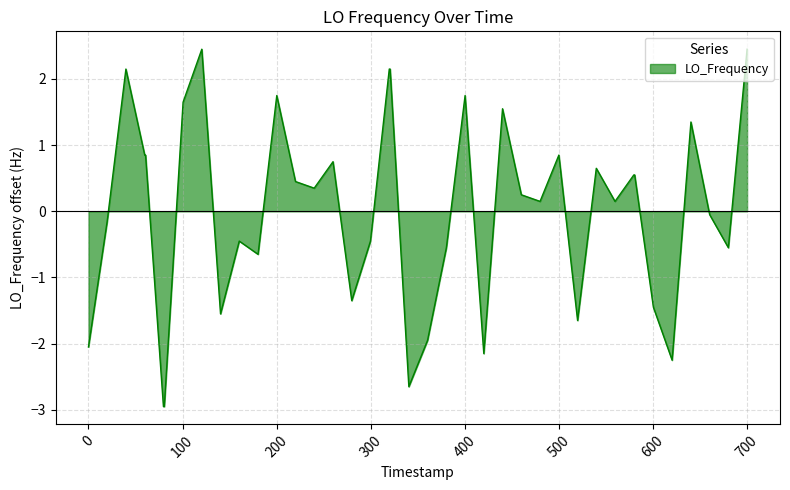

What is the difference between the maximum and minimum values?

5.4